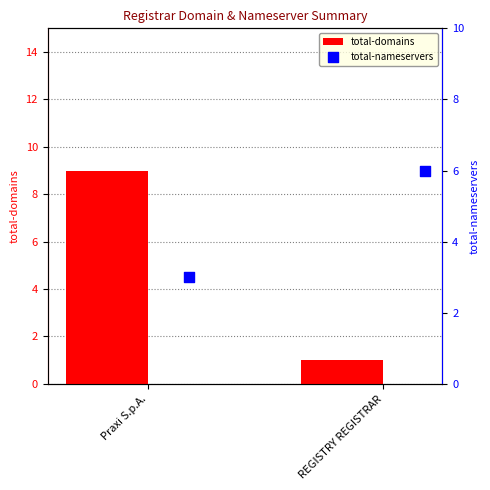

What is the sum of the total-domains values at REGISTRY REGISTRAR and Praxi S.p.A.?

10